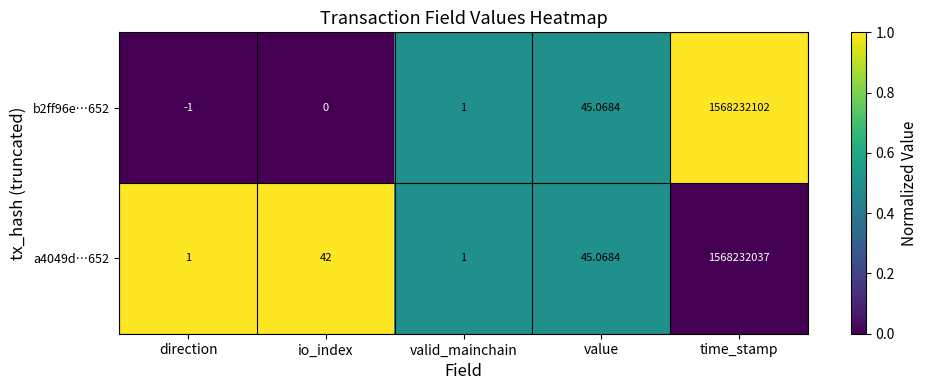

Where is a4049d…652 nearest to the value 784116019?

value